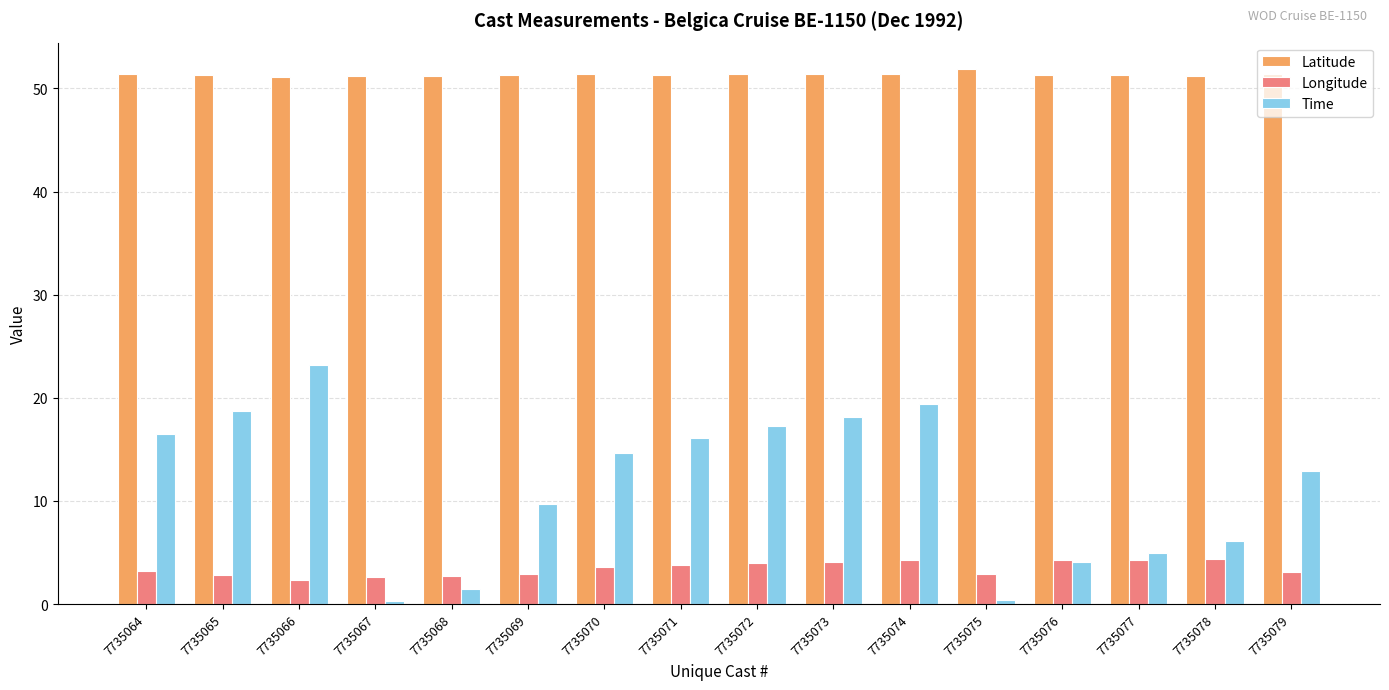

Which series has the largest range (max minus min)?

Time